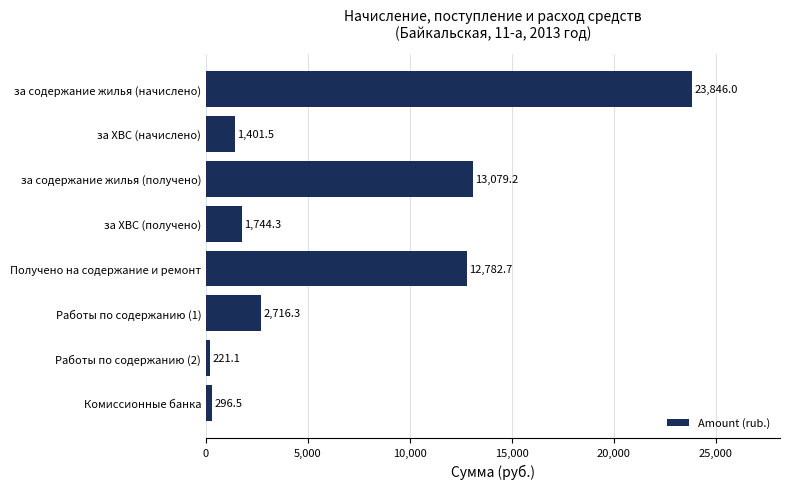

What is the difference between the second highest and minimum values?

12858.1